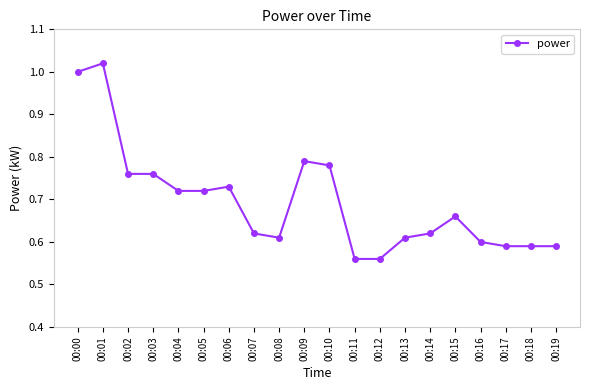

True or false: the data shows 1.4 at 00:01.

False